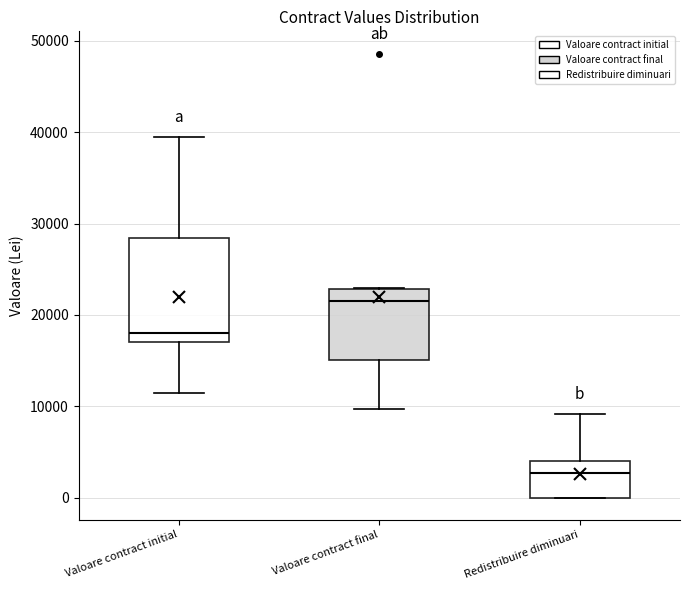

Where does the lower whisker of the box for Valoare contract final end on the y-axis? The values are not printed on the chart, so give them approximately, as read against the axis.

10000